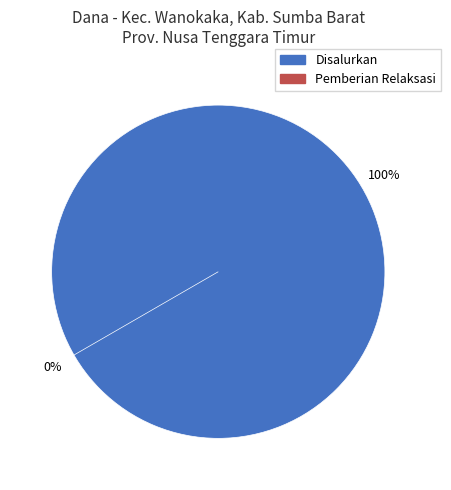

True or false: SD MASEHI HUPU MADA accounts for 3% of the total.

True